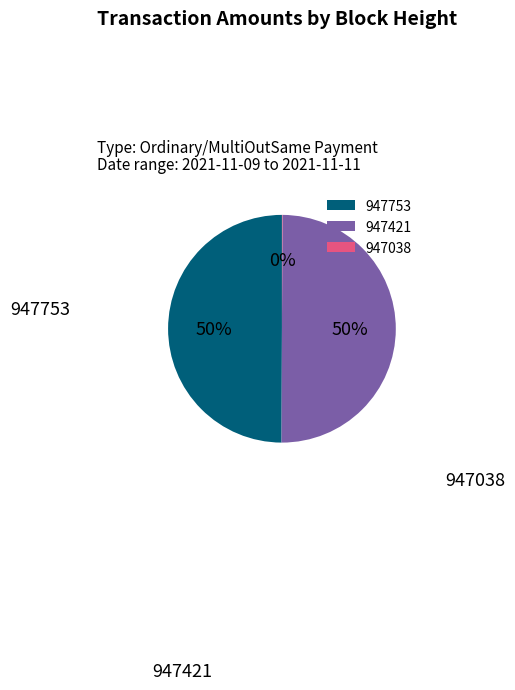

Combined, do 947753 and 947421 account for over 50%?

Yes